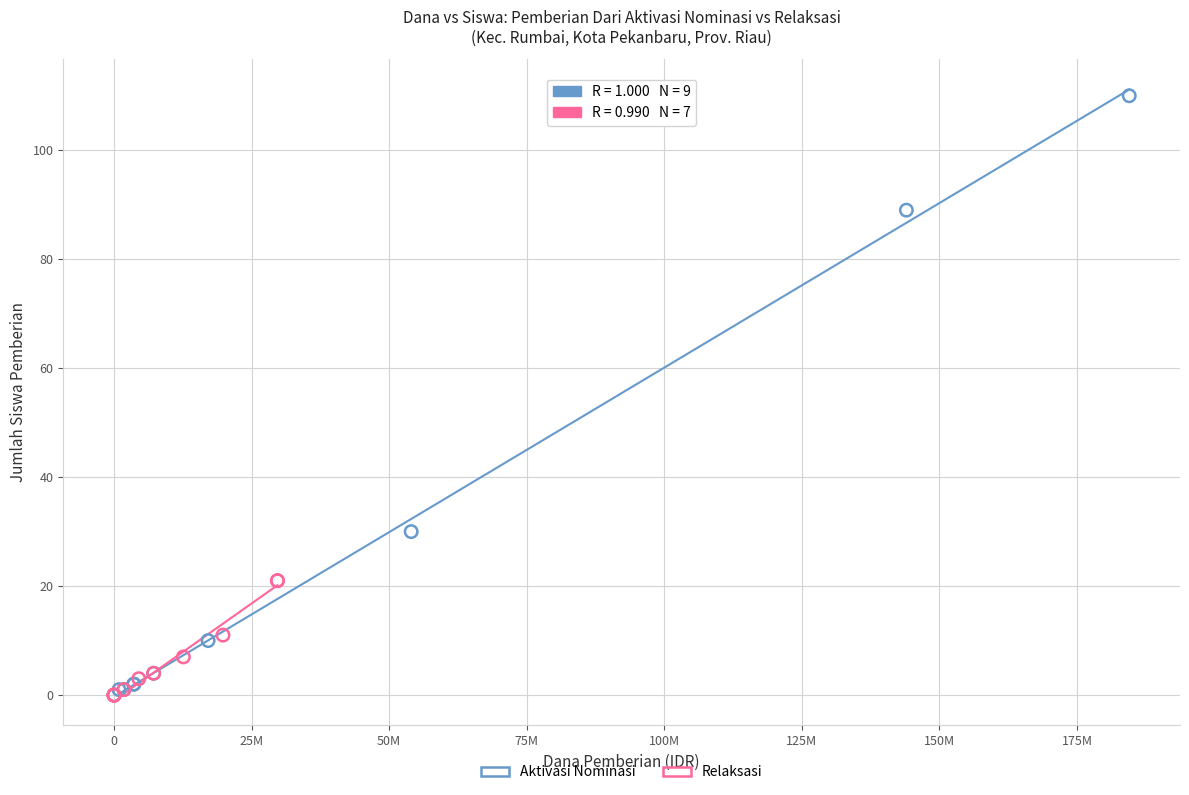

Which series has the largest Y range (max minus min)?

Aktivasi Nominasi